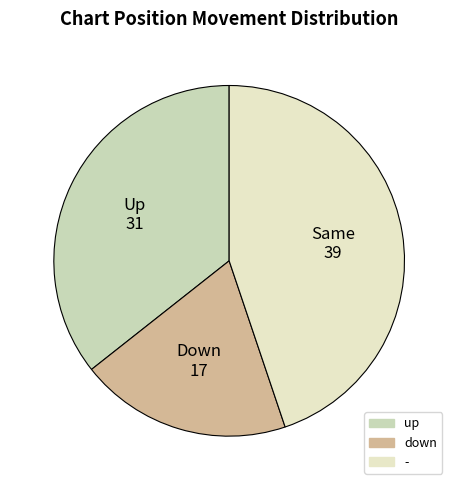

Rank the categories by value from lowest to highest.

down, up, -